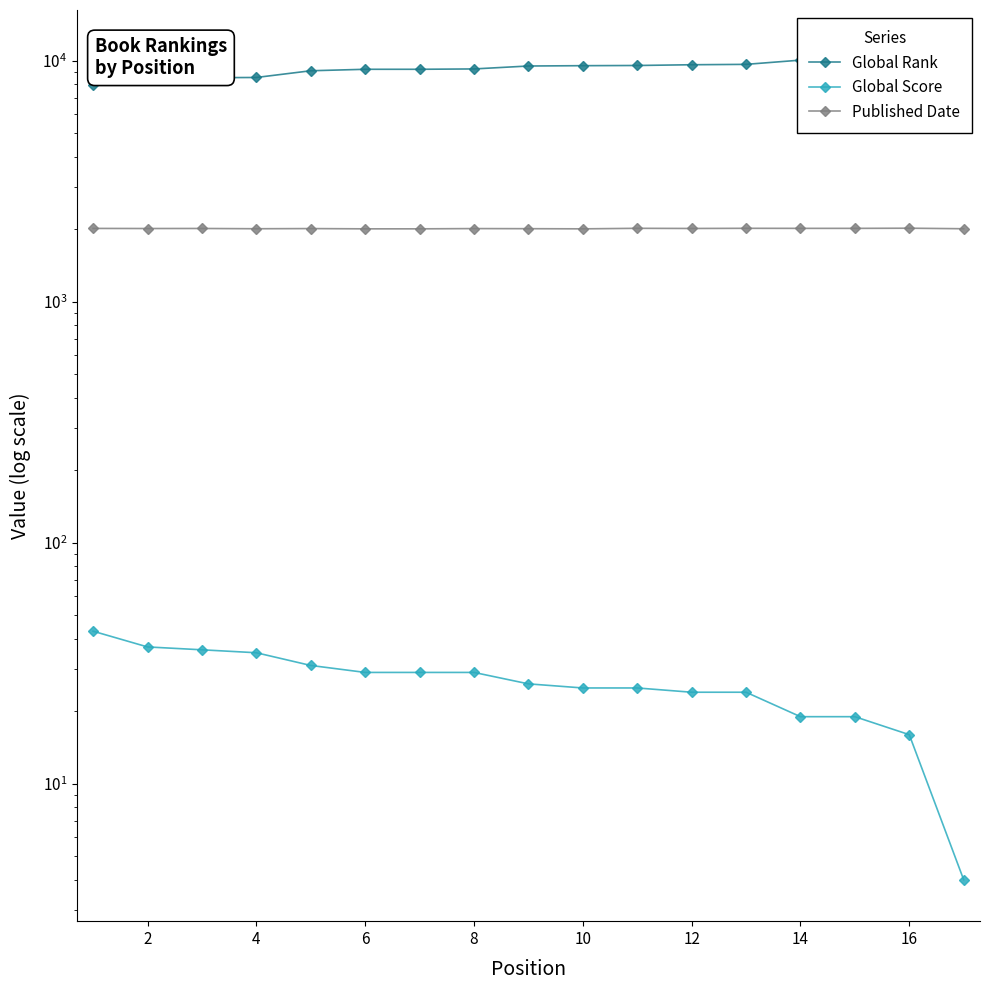

Reading left to right, transcribe all the data shown in this chart.

Global Rank: 7931	8403	8517	8537	9103	9232	9232	9263	9526	9556	9573	9642	9677	10076	10076	10350	10951
Global Score: 43	37	36	35	31	29	29	29	26	25	25	24	24	19	19	16	4
Published Date: 2018	2016	2017	2012	2015	2010	2010	2015	2013	2010	2020	2017	2020	2019	2019	2022	2012